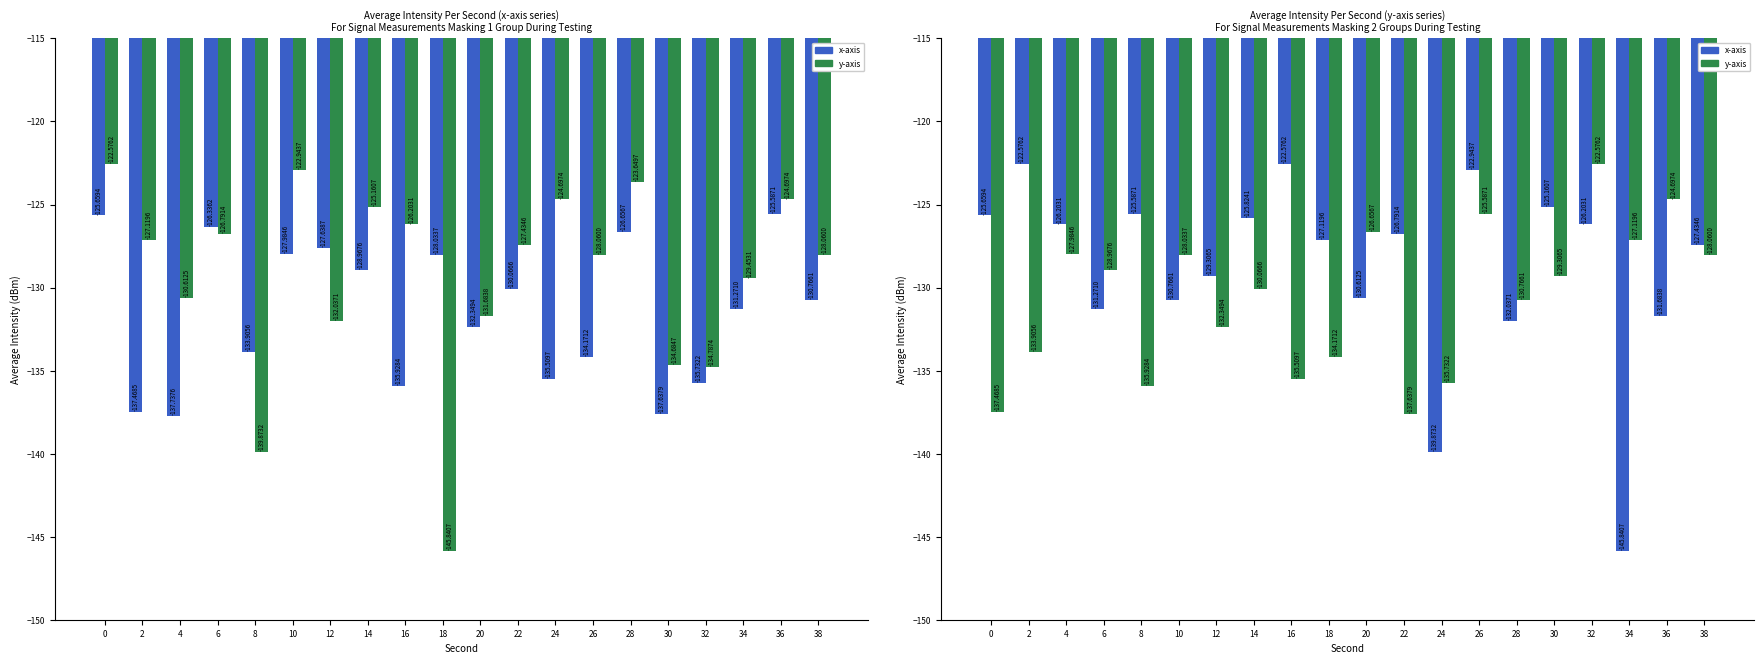

Reading right to left, what are all the values shown in this chart?

x-axis: 38=-127.4	36=-131.7	34=-145.8	32=-126.2	30=-125.2	28=-132.0	26=-122.9	24=-139.9	22=-126.8	20=-130.6	18=-127.1	16=-122.6	14=-125.8	12=-129.3	10=-130.8	8=-125.6	6=-131.3	4=-126.2	2=-122.6	0=-125.7
y-axis: 38=-128.1	36=-124.7	34=-127.1	32=-122.6	30=-129.3	28=-130.8	26=-125.6	24=-135.7	22=-137.6	20=-126.7	18=-134.2	16=-135.5	14=-130.1	12=-132.3	10=-128.0	8=-135.9	6=-129.0	4=-128.0	2=-133.9	0=-137.5